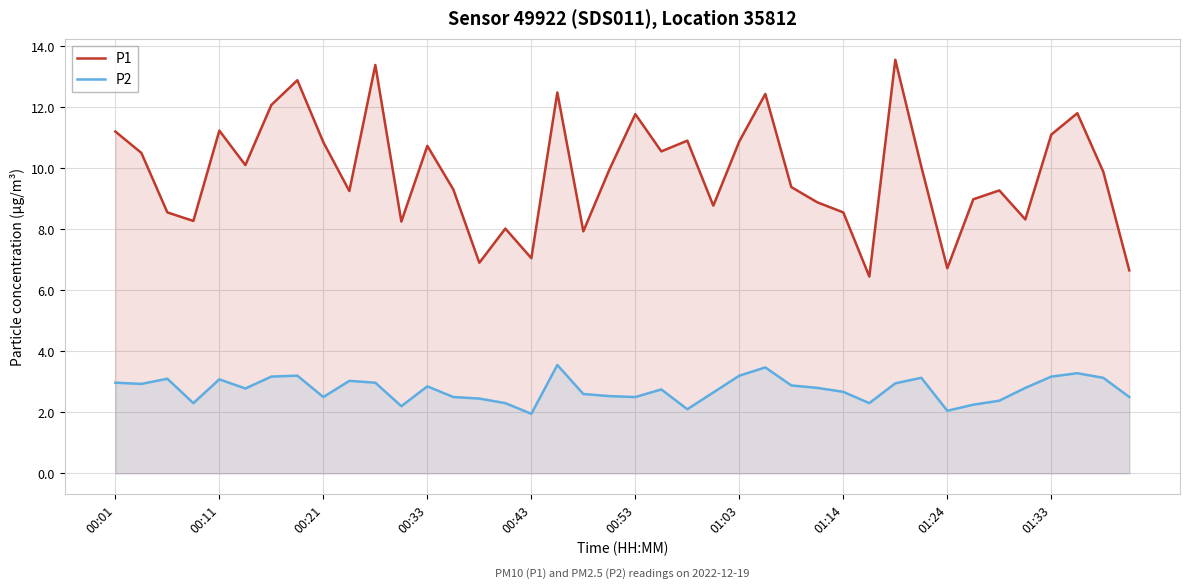

Count the number of data series in this chart.

2